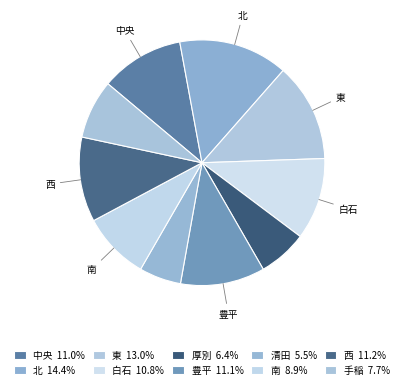

To the nearest percent, what is the average slice percentage?

10%